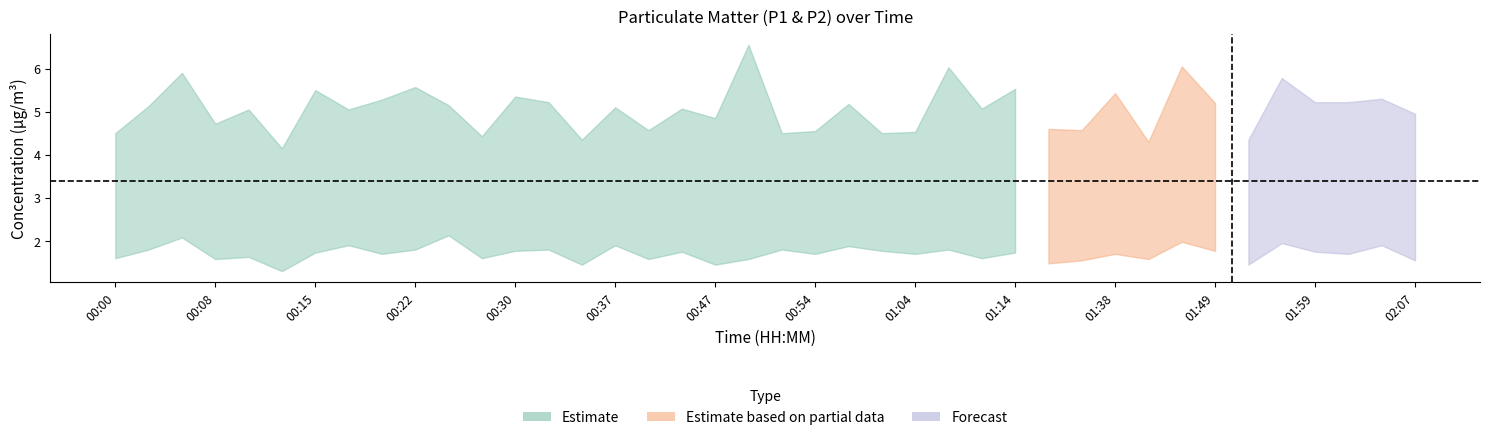

What is the maximum value shown in the chart?

6.5